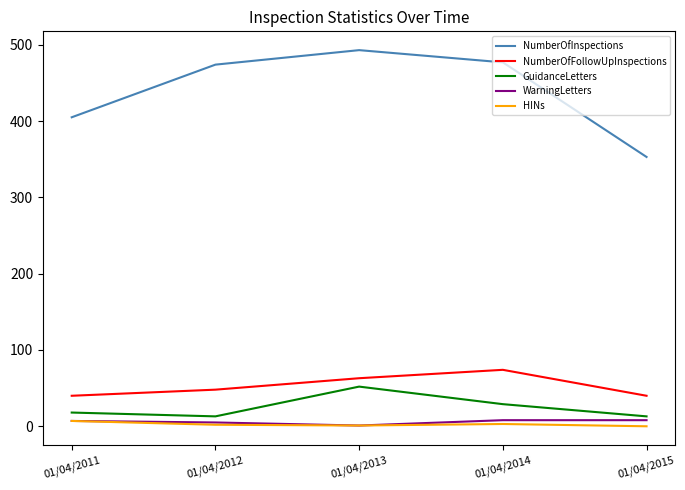

True or false: WarningLetters has a value of 5 at 01/04/2012.

True